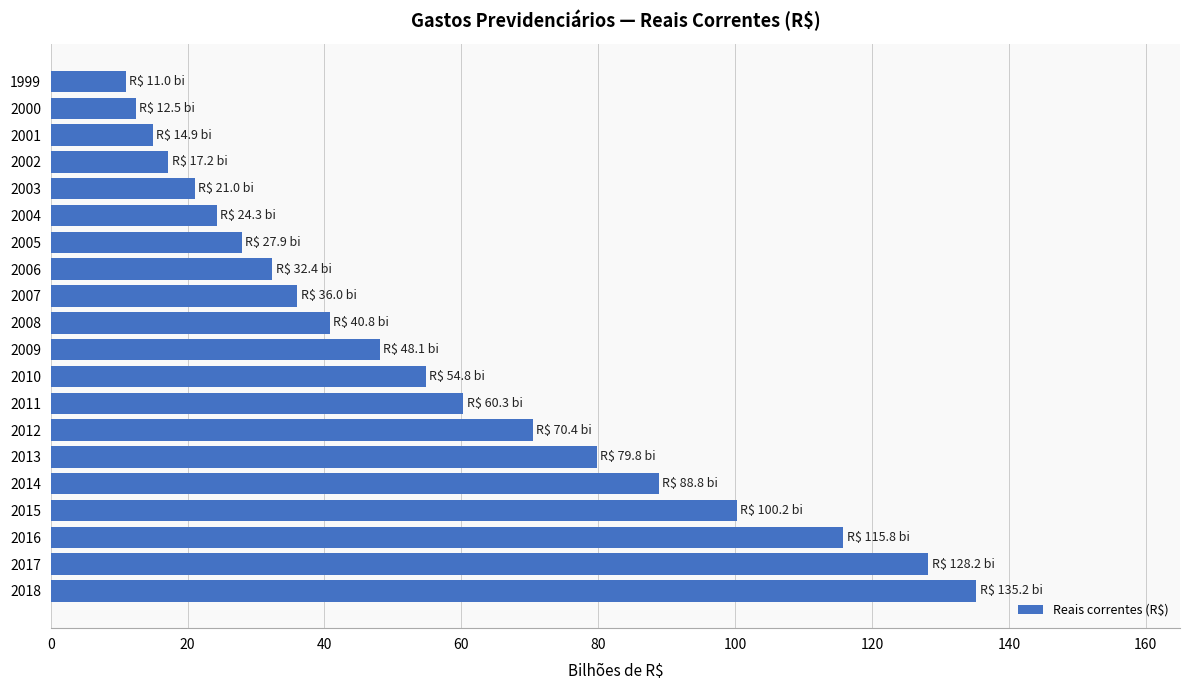

The chart shows a value of 20.5 at 2001. True or false?

False